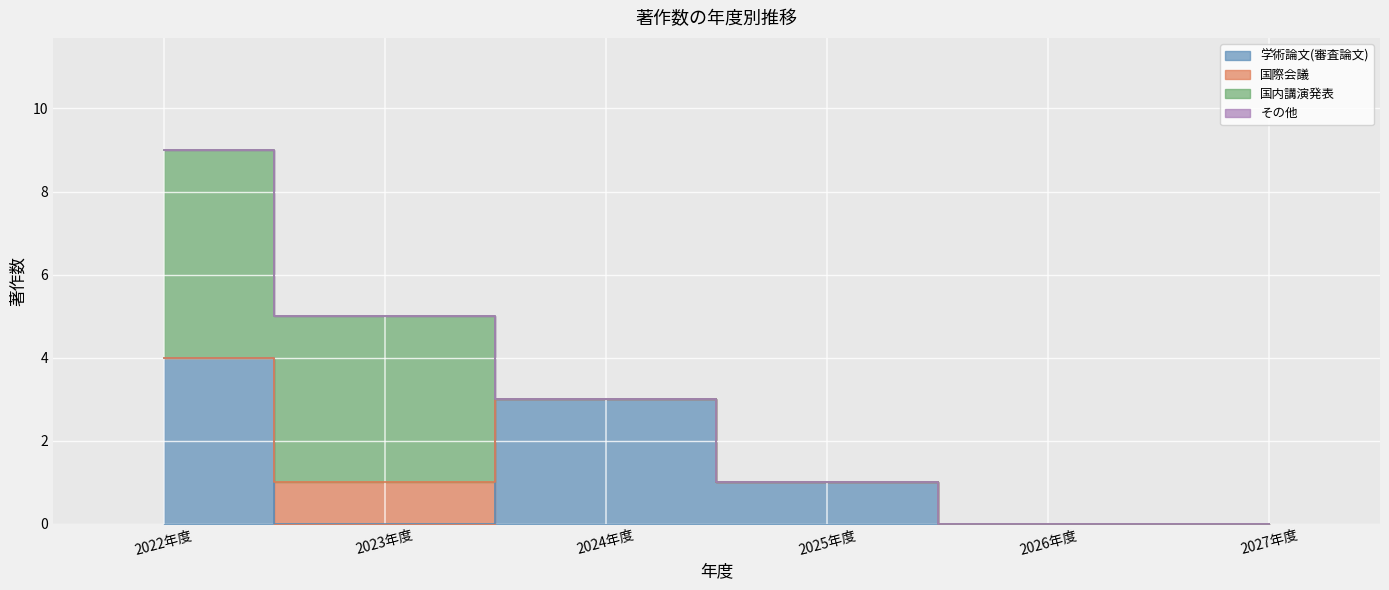

How many series are shown in this chart?

4